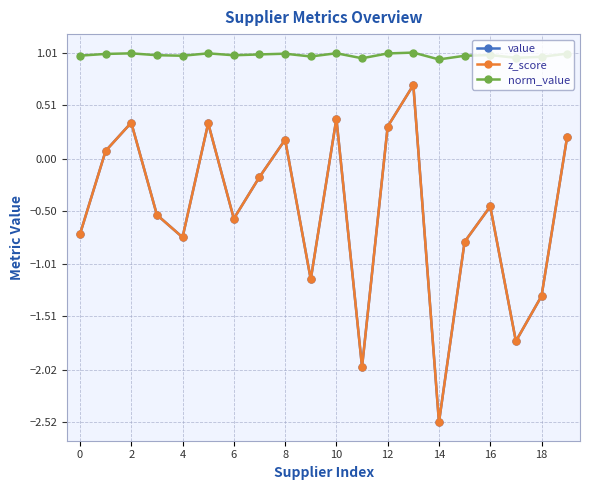

In value, how many points are lower than both neighbors (excluding endpoints)?

6